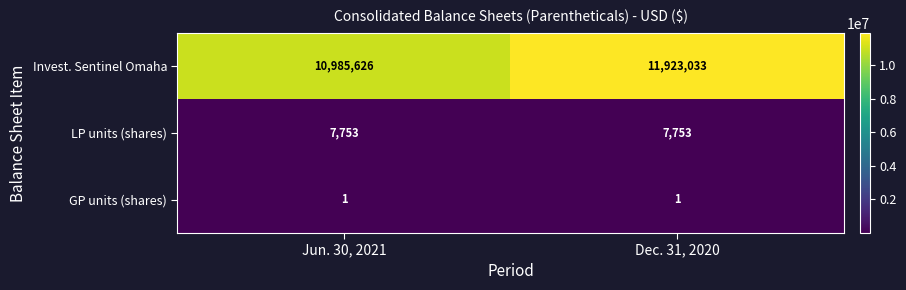

What is the sum of the Invest. Sentinel Omaha values at Dec. 31, 2020 and Jun. 30, 2021?

22908659